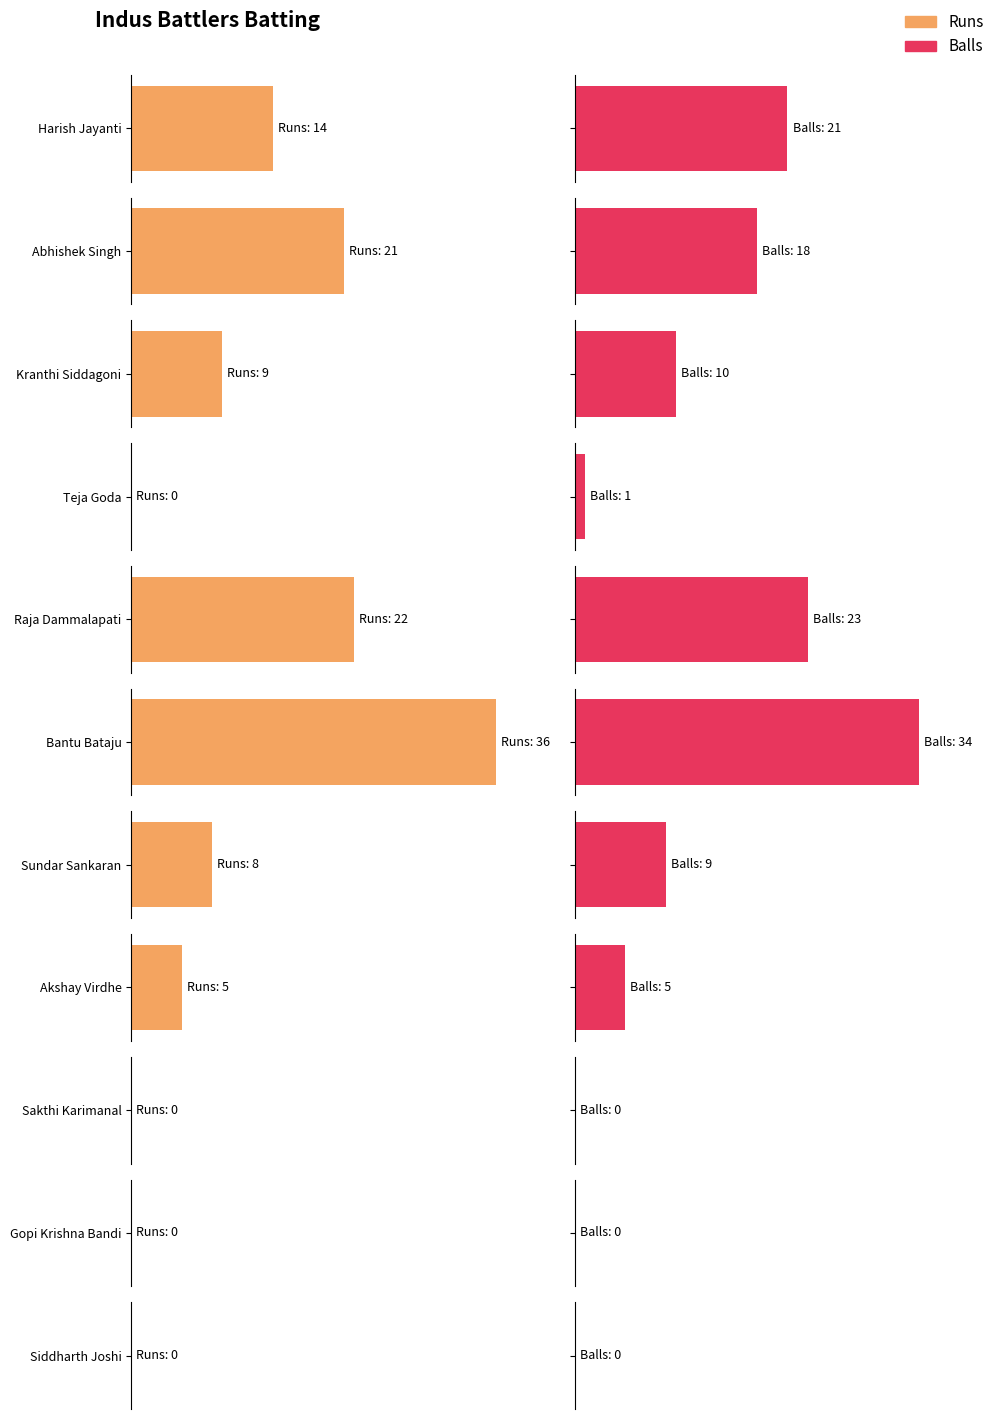

Are the bars grouped side by side (vs. stacked)?

Yes